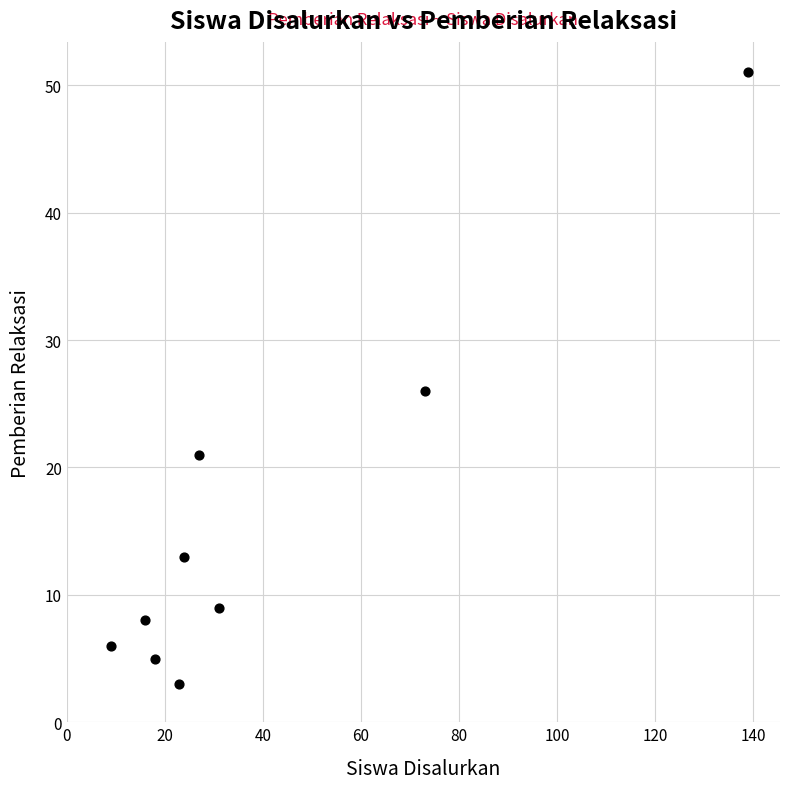

What Y value in the scatter plot is closest to 27?

26